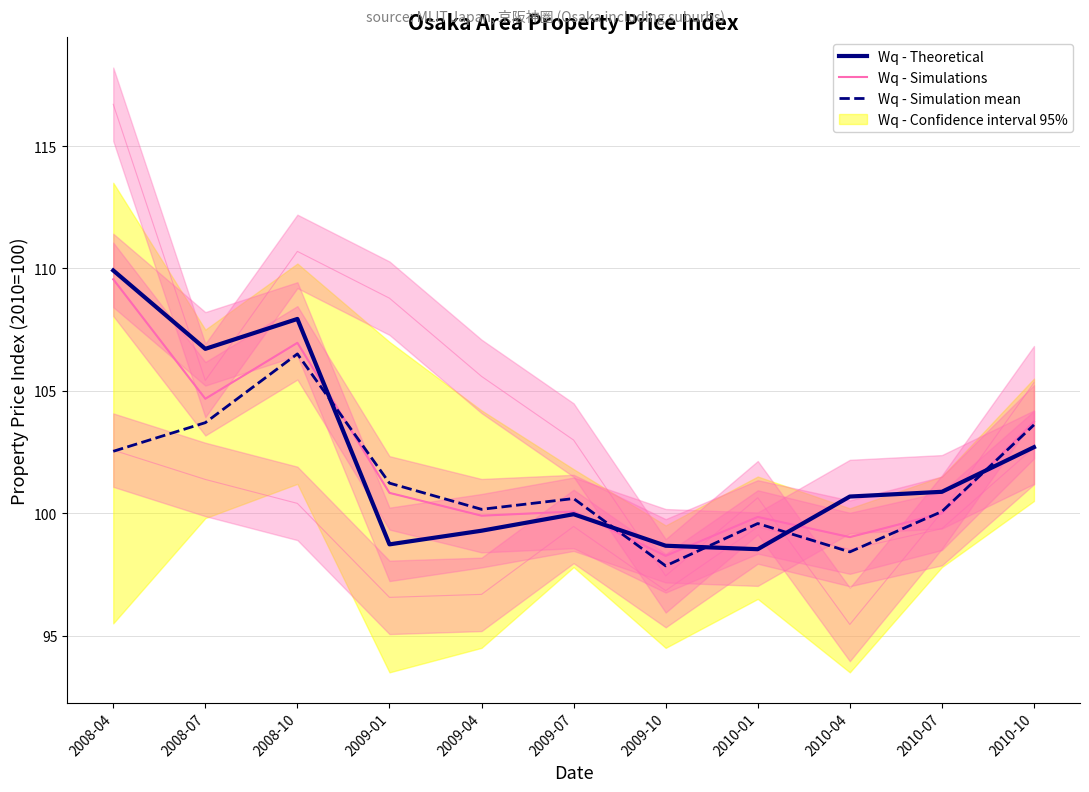

Rank the categories by Wq - Theoretical value from highest to lowest.

2008-04, 2008-10, 2008-07, 2010-10, 2010-07, 2010-04, 2009-07, 2009-04, 2009-01, 2009-10, 2010-01